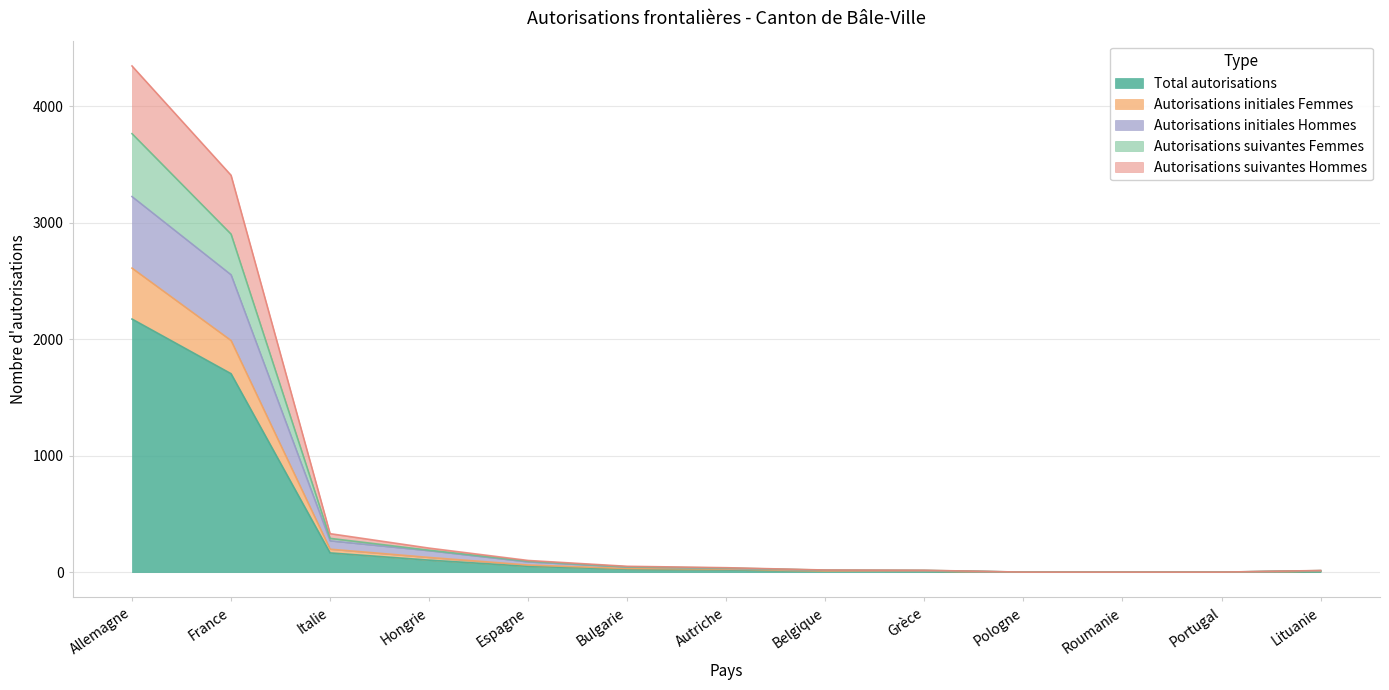

Is it true that Total autorisations equals 2172 at Allemagne?

True